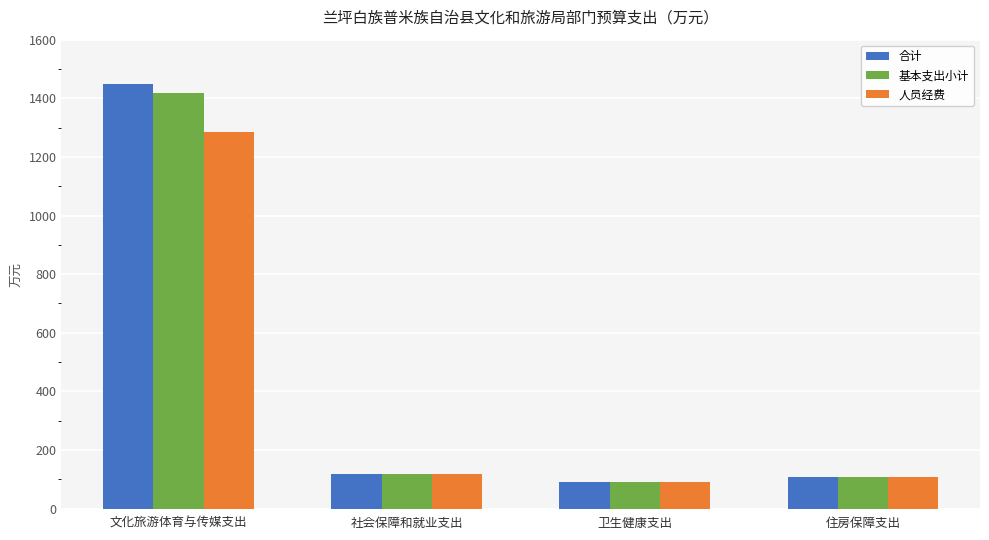

How many categories are shown in the chart?

4